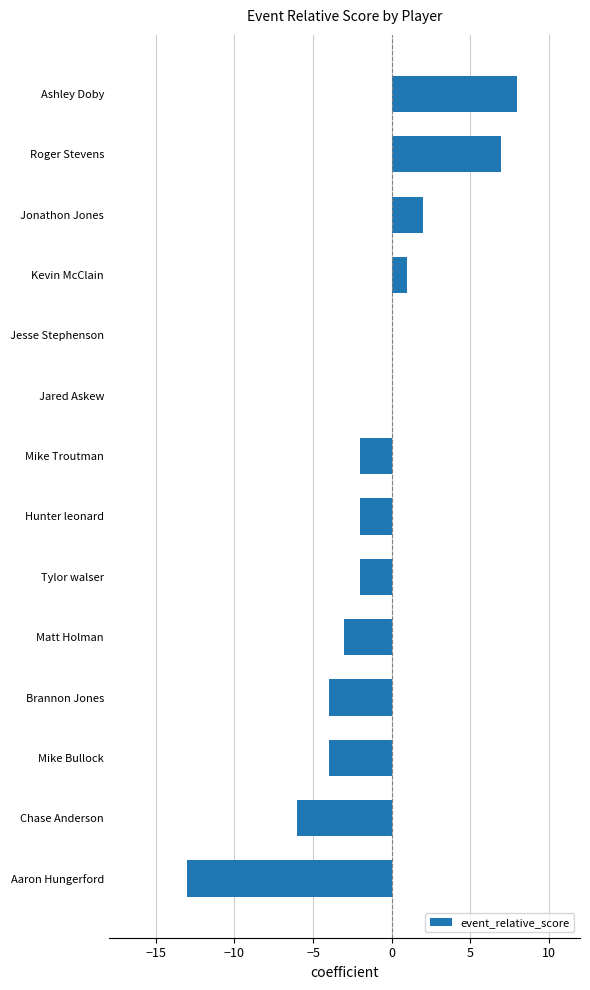

What is the greatest value displayed?

8